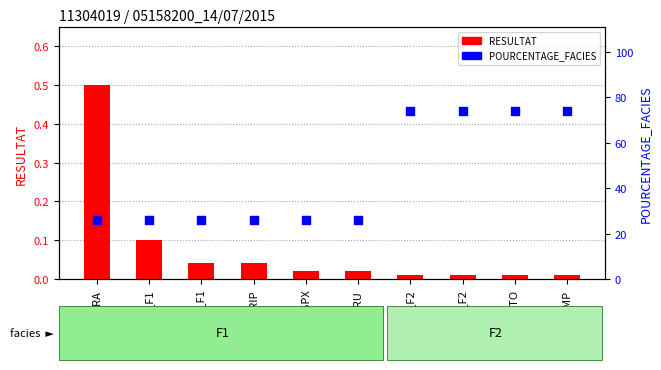

What is the total value across all series at PHAARU?

26.0